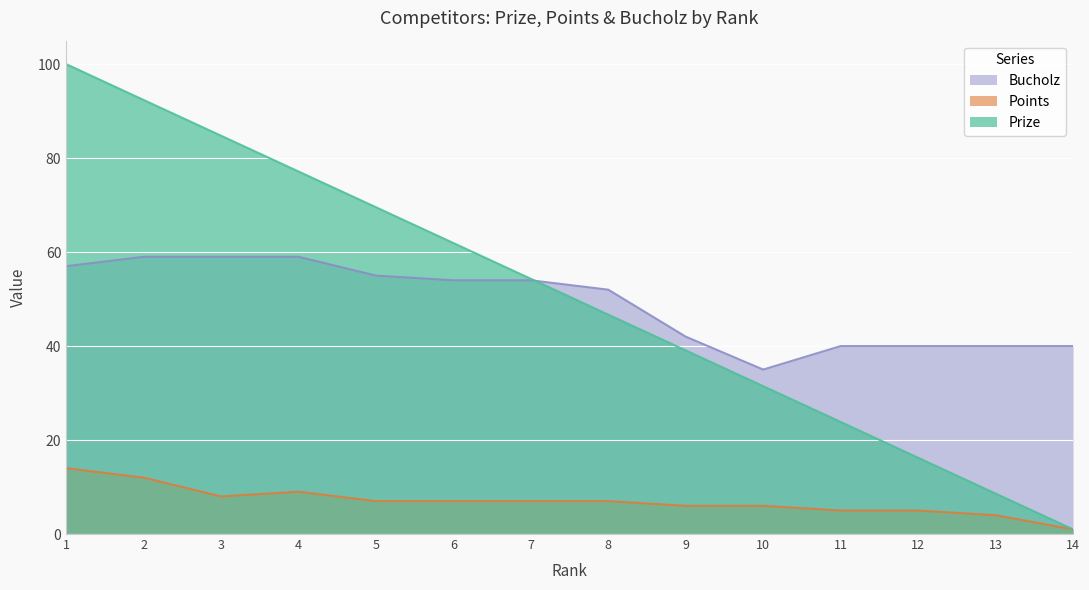

Where do Prize and Bucholz first cross each other?

7 and 8